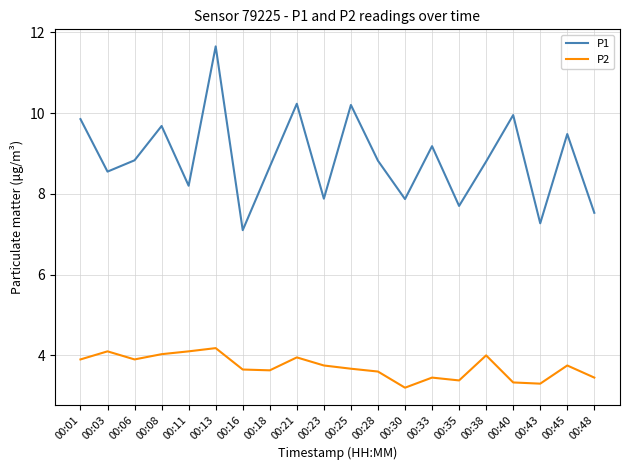

At which category is the sum across all series the highest?

00:13